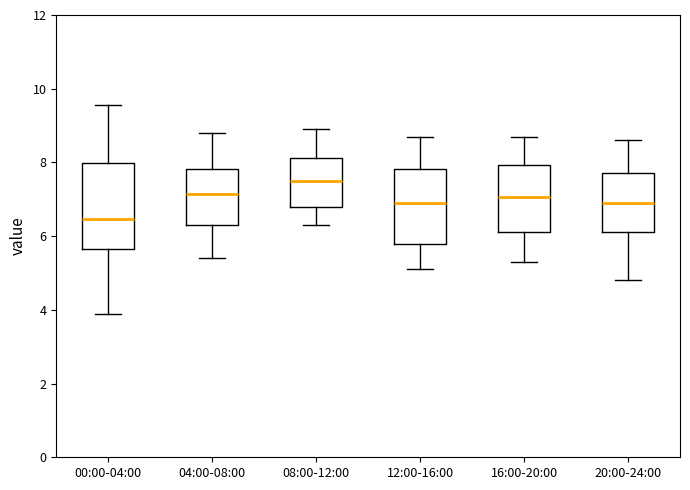

Reading left to right, transcribe this box plot: for each box, give where its median line is, the range the box spans, and where its two whiskers end, as read against the y-axis. The values are not printed on the chart, so give them approximately, as read against the axis.

00:00-04:00: median 6.4, box 5.6 to 8.0, whiskers 4.0 to 9.6
04:00-08:00: median 7.2, box 6.4 to 7.8, whiskers 5.4 to 8.8
08:00-12:00: median 7.6, box 6.8 to 8.2, whiskers 6.4 to 9.0
12:00-16:00: median 7.0, box 5.8 to 7.8, whiskers 5.2 to 8.8
16:00-20:00: median 7.0, box 6.2 to 8.0, whiskers 5.4 to 8.8
20:00-24:00: median 7.0, box 6.2 to 7.8, whiskers 4.8 to 8.6